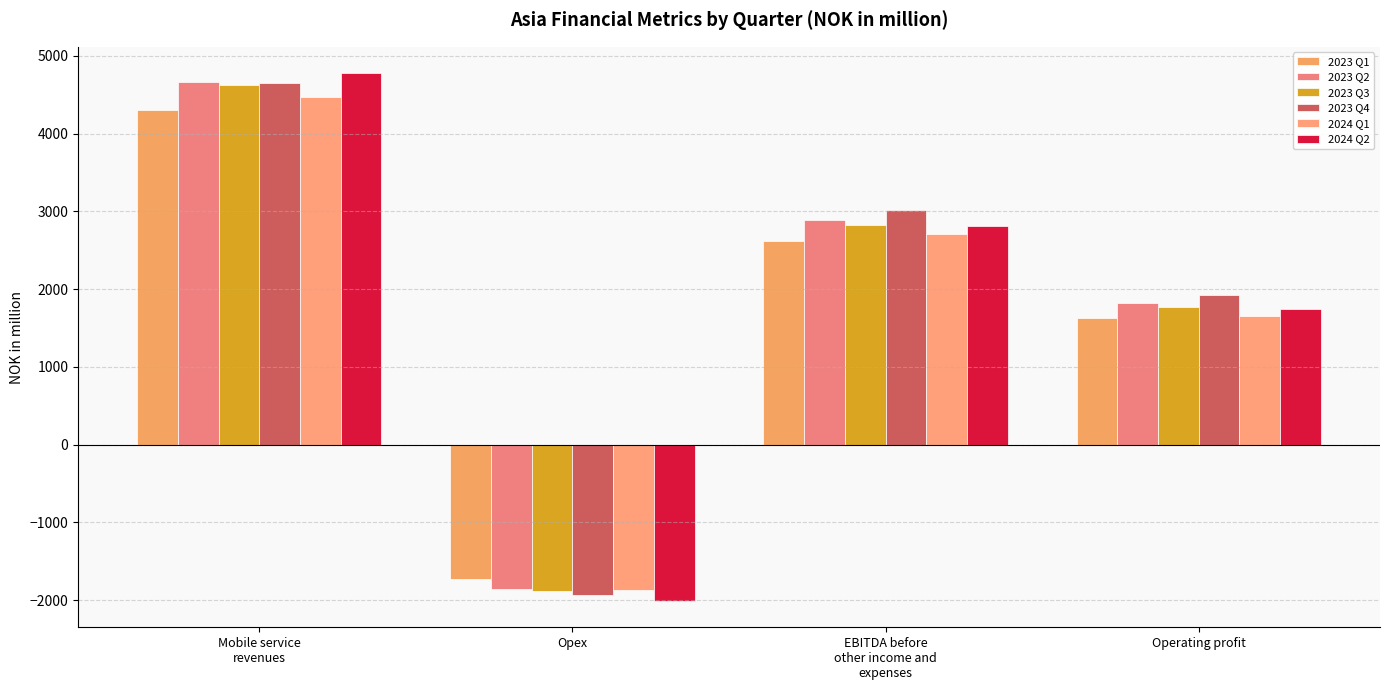

At which category is the sum across all series the highest?

Mobile service
revenues